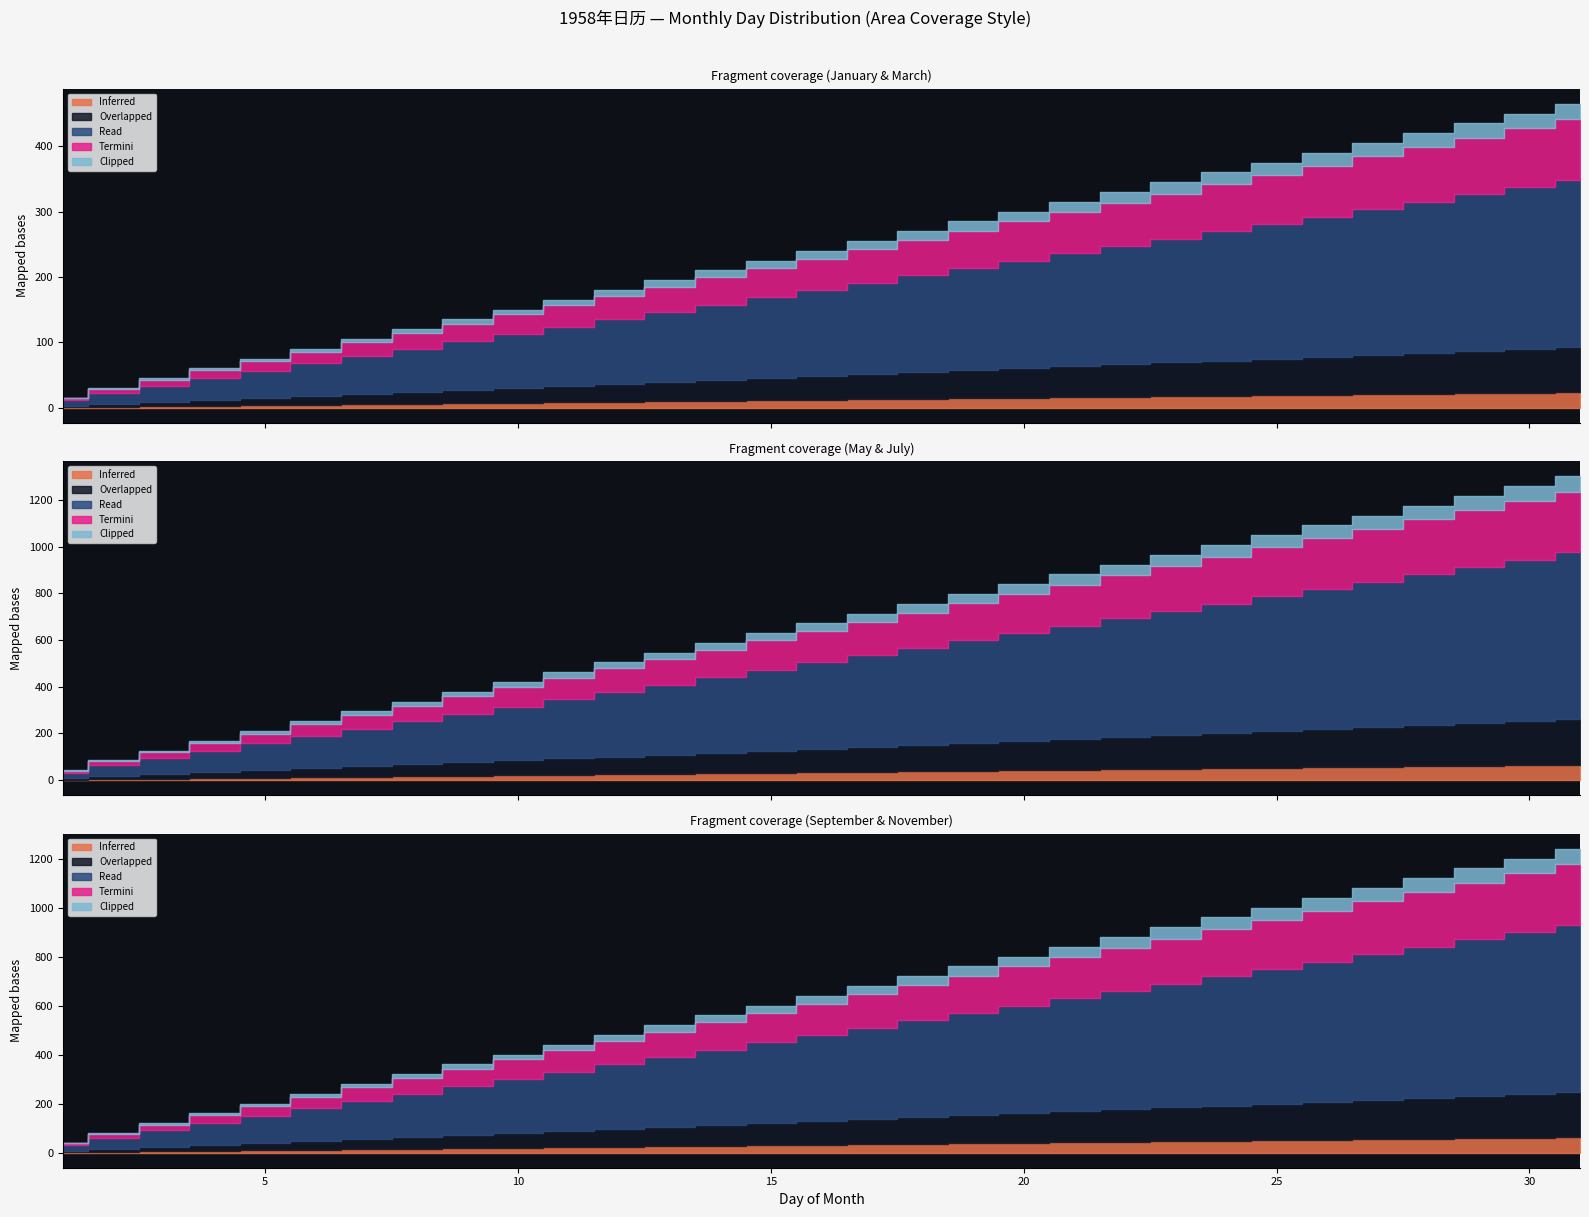

What is the difference between the second highest and minimum values in the November series?

29